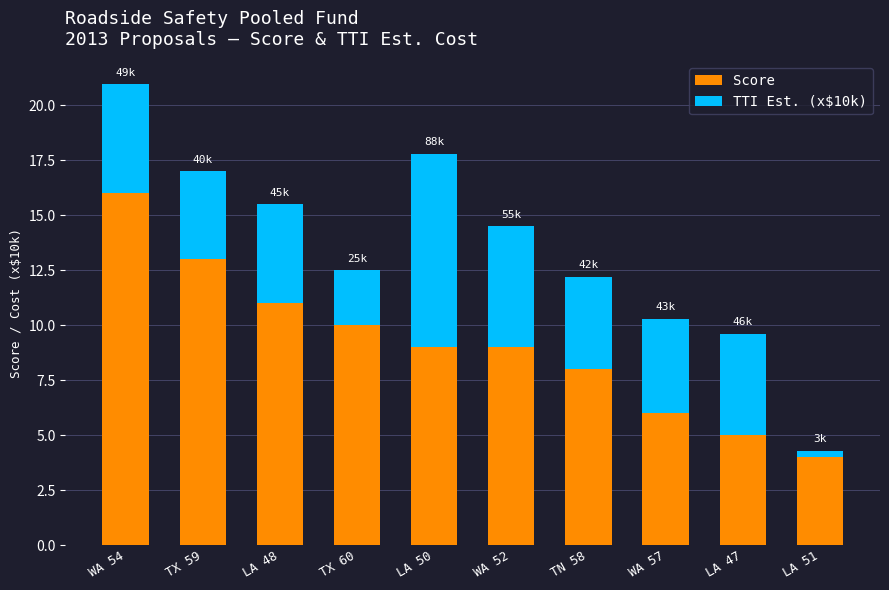

What is the difference between the second highest and minimum values in the Score series?

9.0